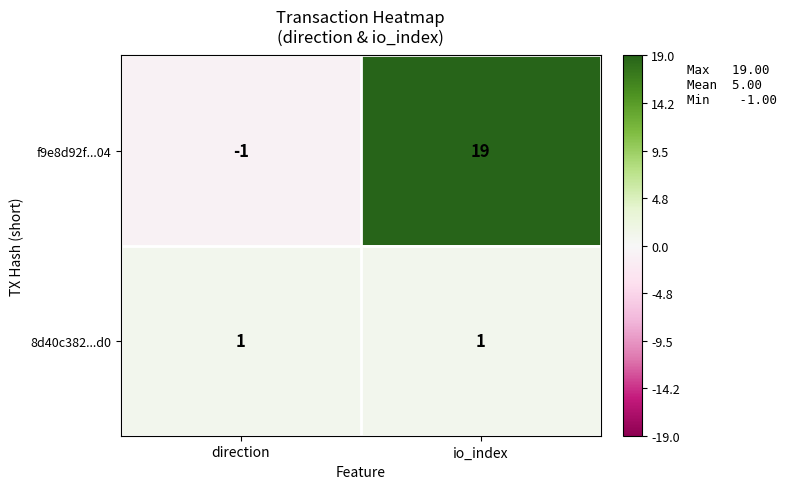

Reading left to right, transcribe all the data shown in this chart.

f9e8d92f...04: -1	19
8d40c382...d0: 1	1